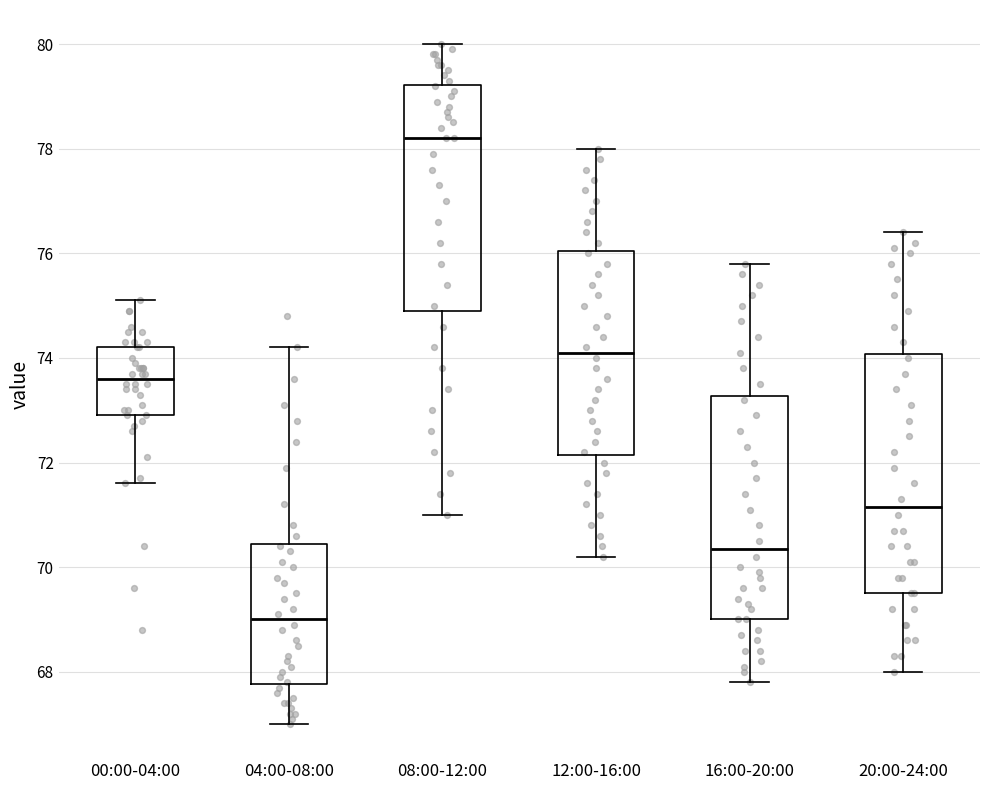

Where is the lower edge of the box for 08:00-12:00 on the y-axis? The values are not printed on the chart, so give them approximately, as read against the axis.

75.0